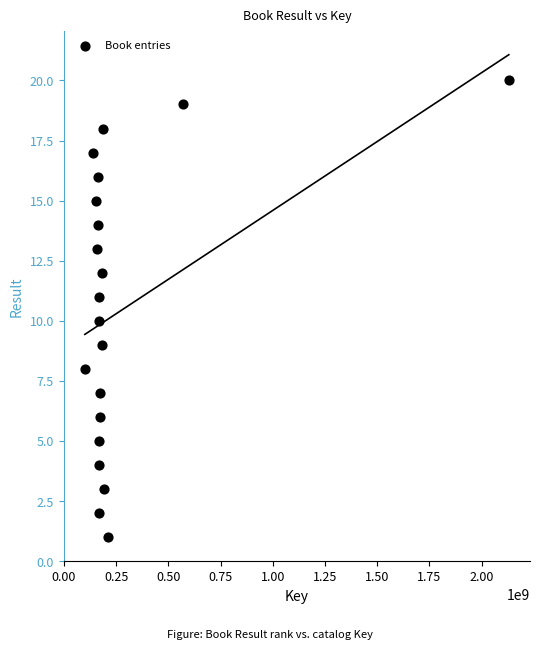

What is the range of X values (max minus min)?

2030115820